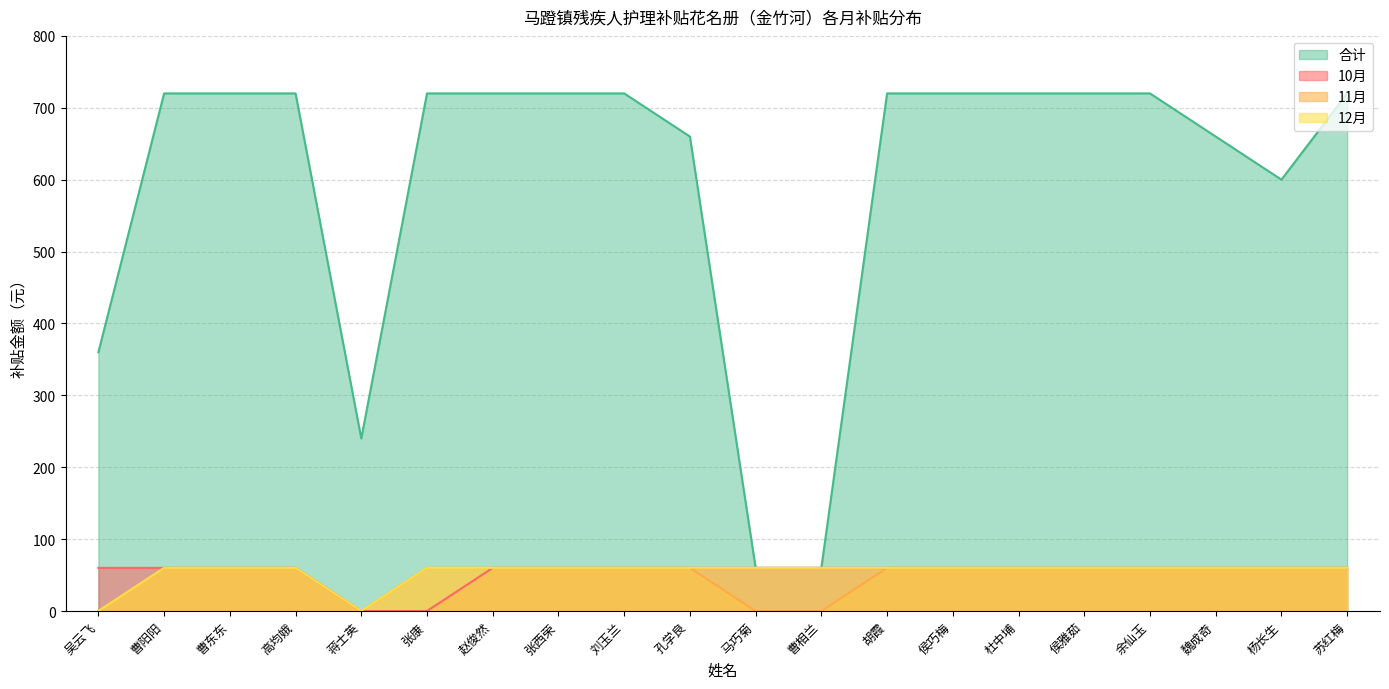

At which category does 合计 reach its first local valley?

蒋士英